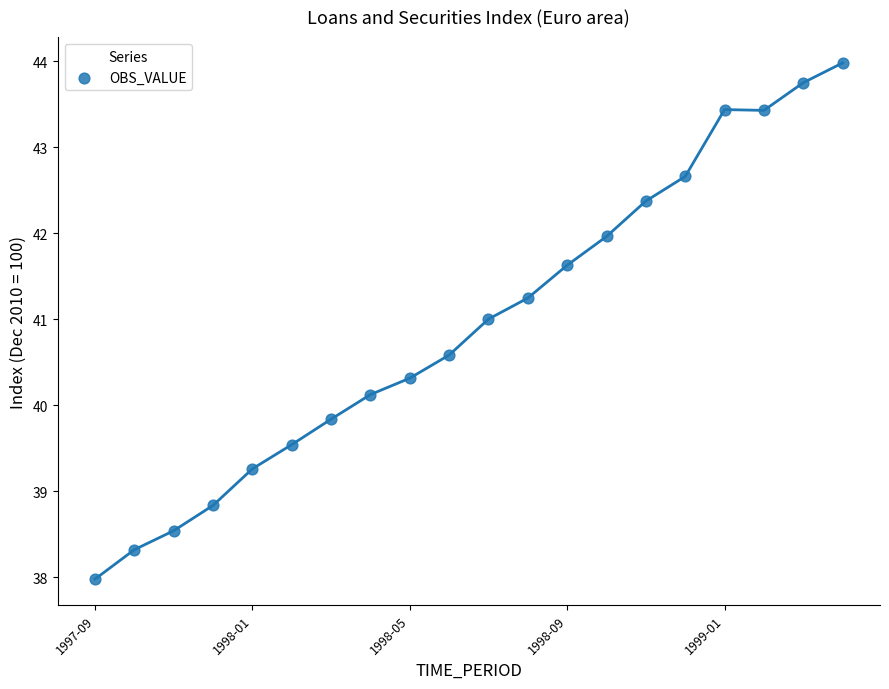

What is the range of Y values (max minus min)?

6.0